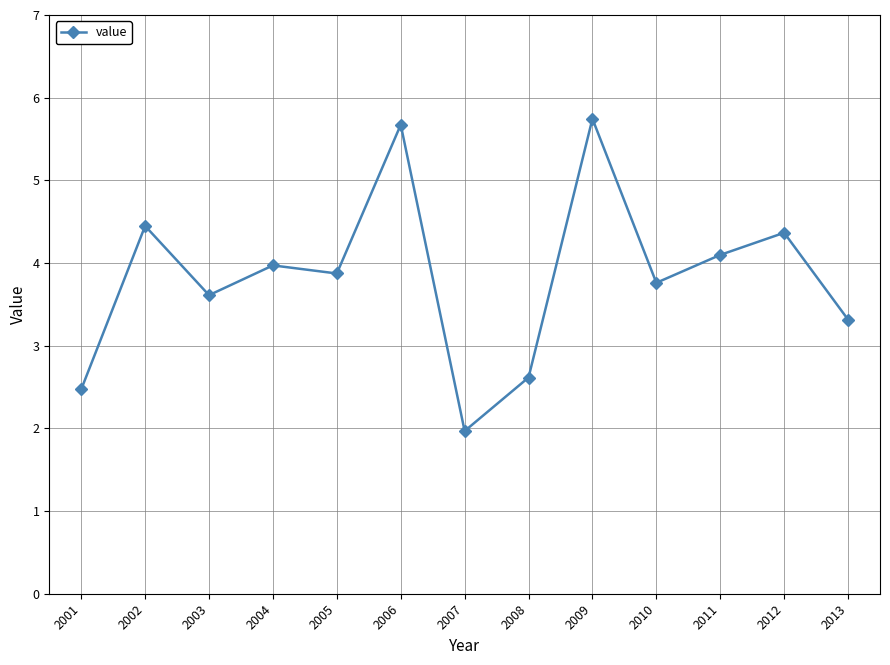

What is the sum of the values at 2007 and 2005?

5.8